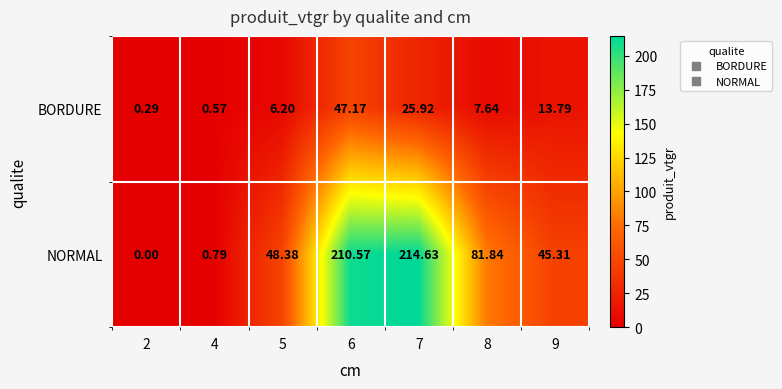

Rank the series by their average value, from lowest to highest.

BORDURE, NORMAL